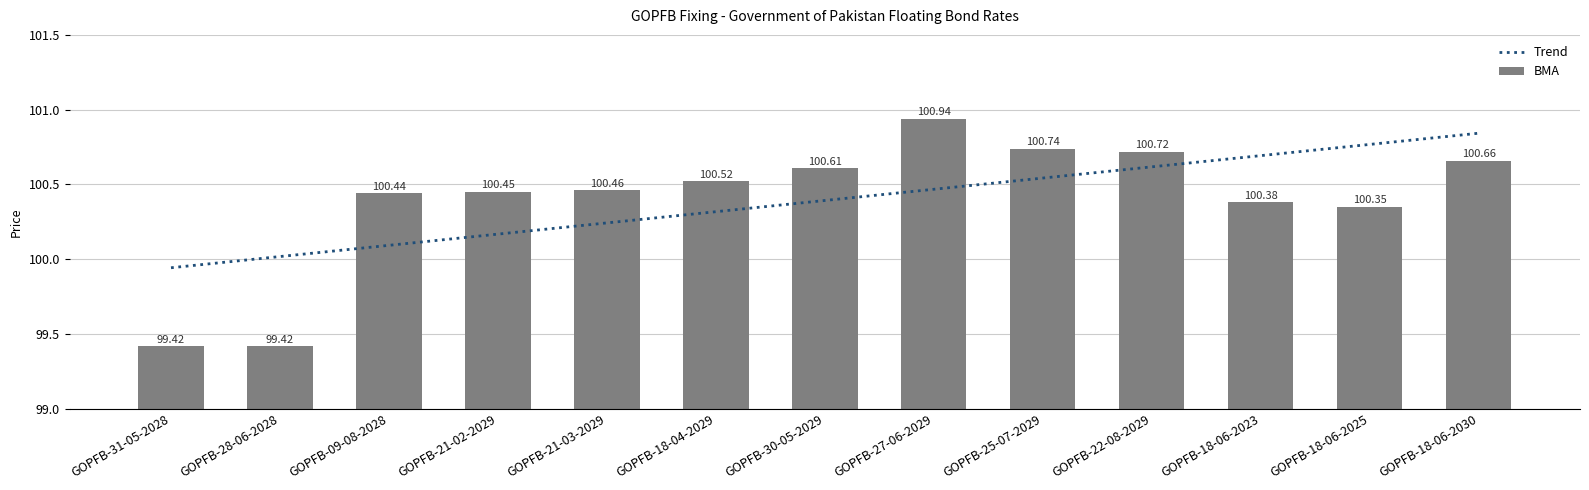

How many data points in Trend are less than 100?

1